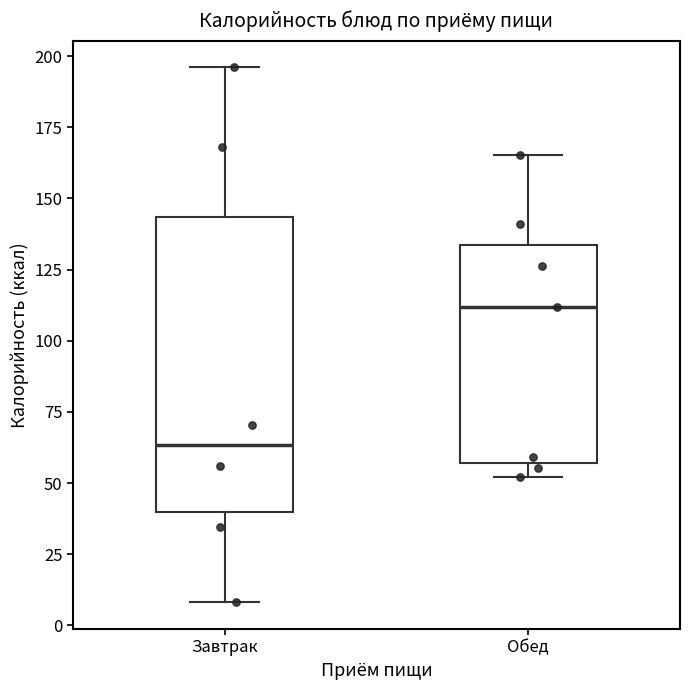

Which box is the tallest, from its lower edge to its upper edge?

Завтрак